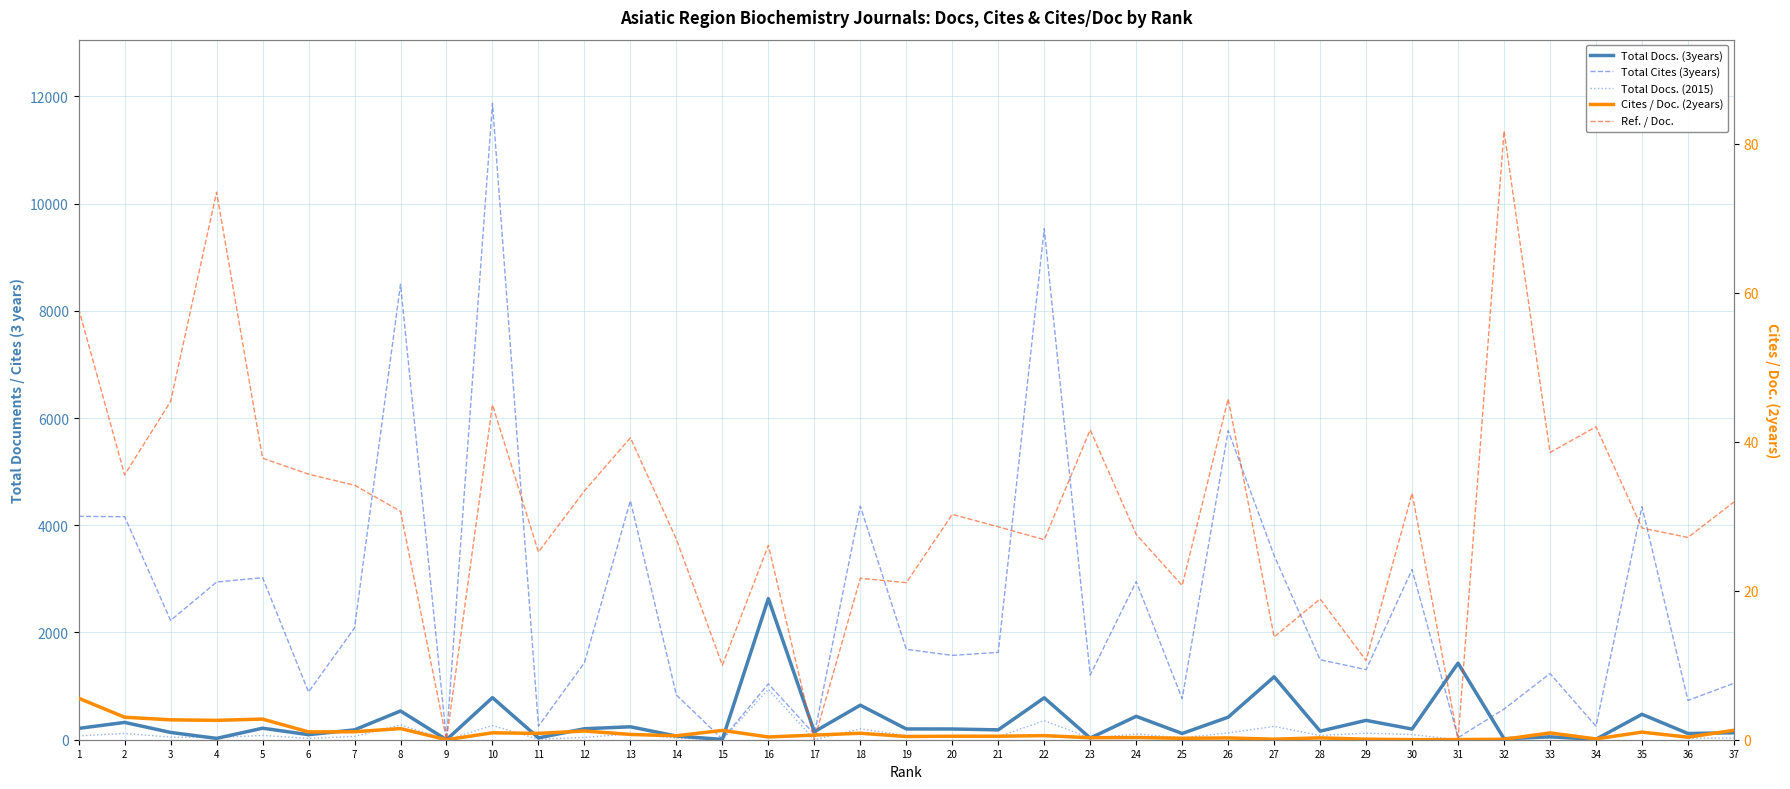

The Ref. / Doc. series shows 31.9 at 37. True or false?

True